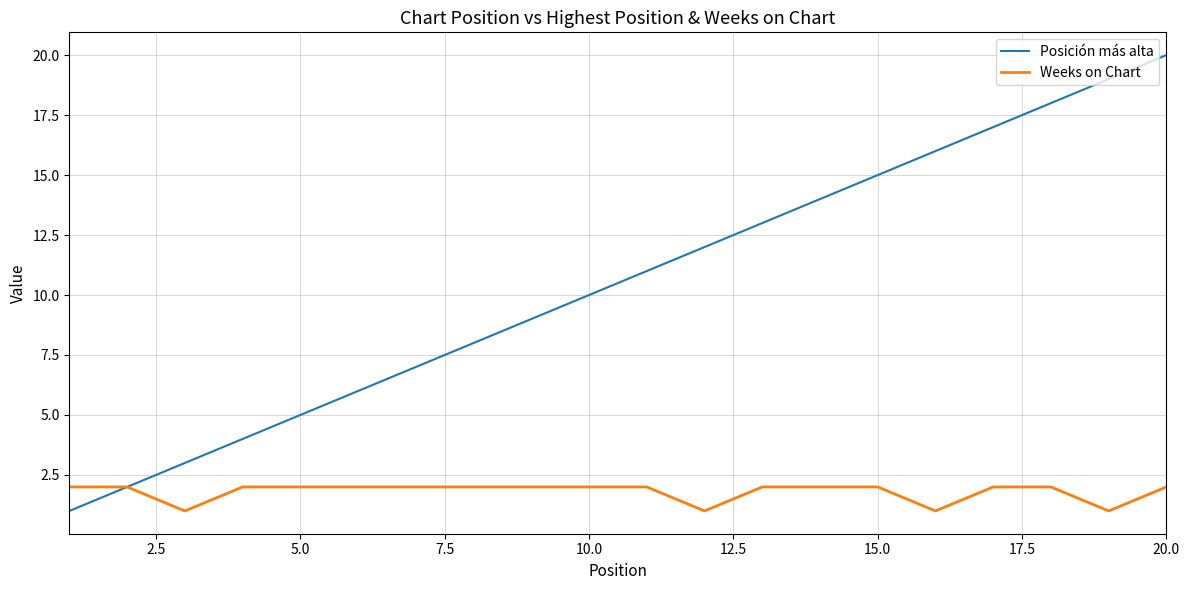

Which series has the largest total across all categories?

Posición más alta